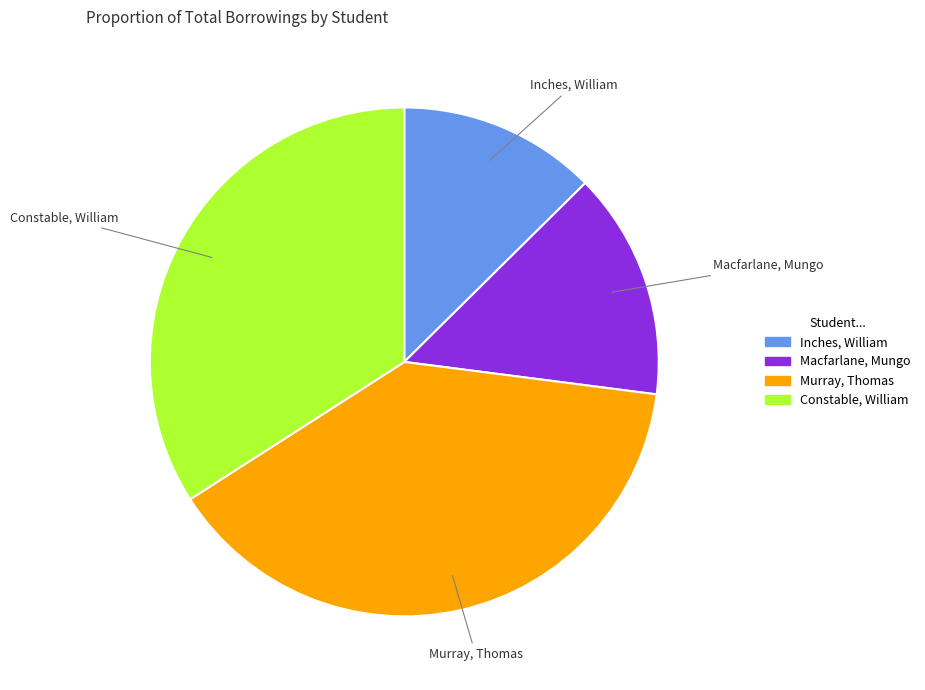

The Macfarlane, Mungo slice represents 14% of the pie. True or false?

True